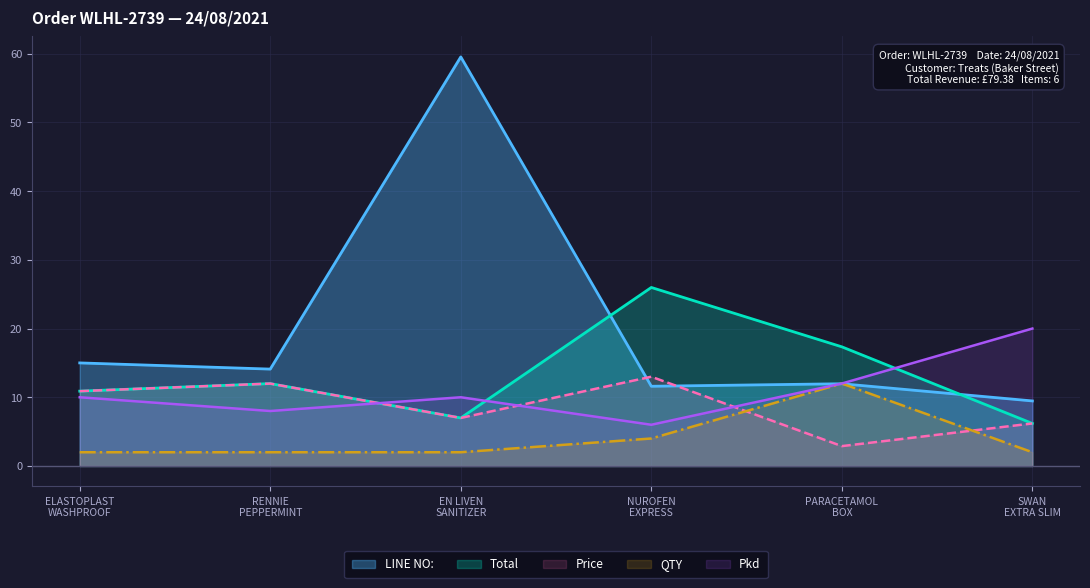

True or false: Pkd and LINE NO: intersect in this chart.

True